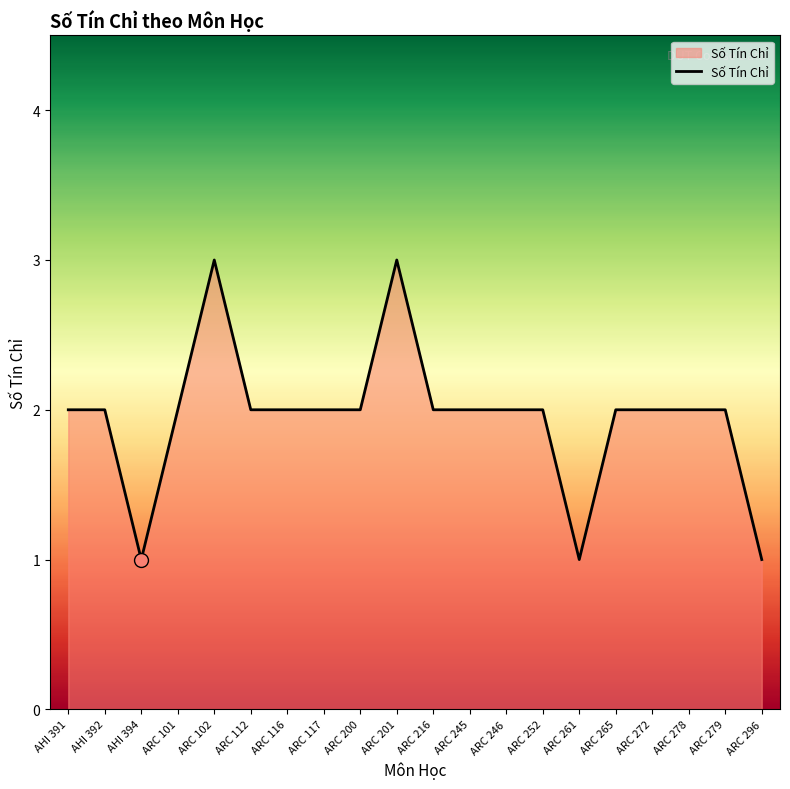

What position from the left is ARC 116?

7